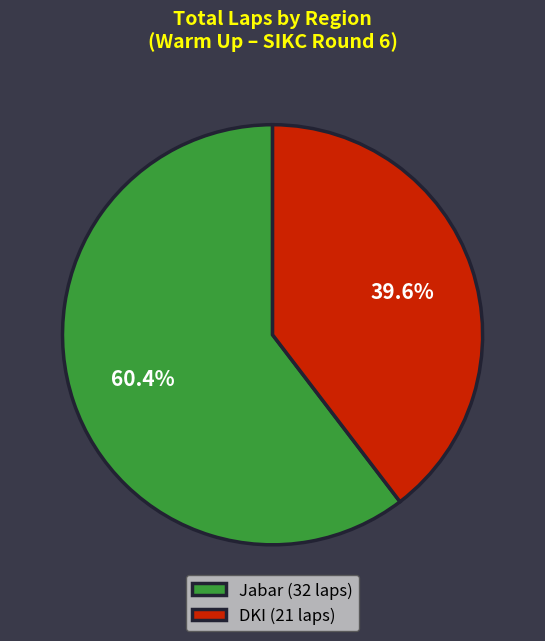

Which slice is the largest?

Jabar (32 laps)